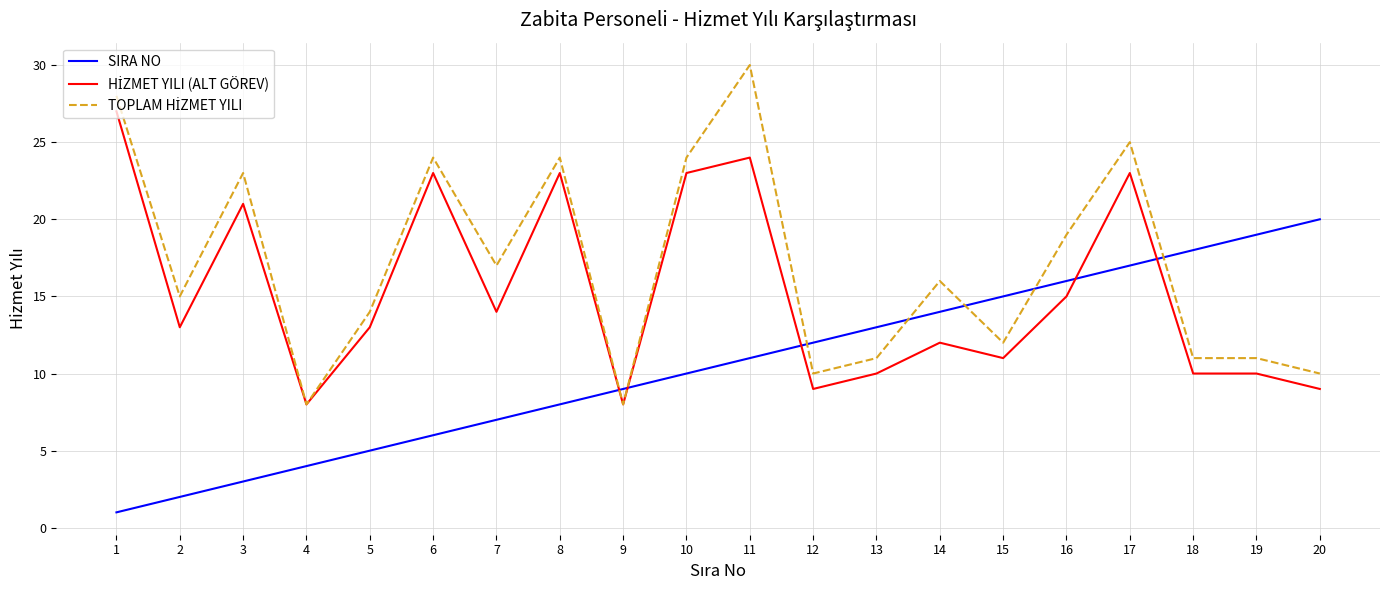

Between 2 and 20, which series saw the biggest shift?

SIRA NO